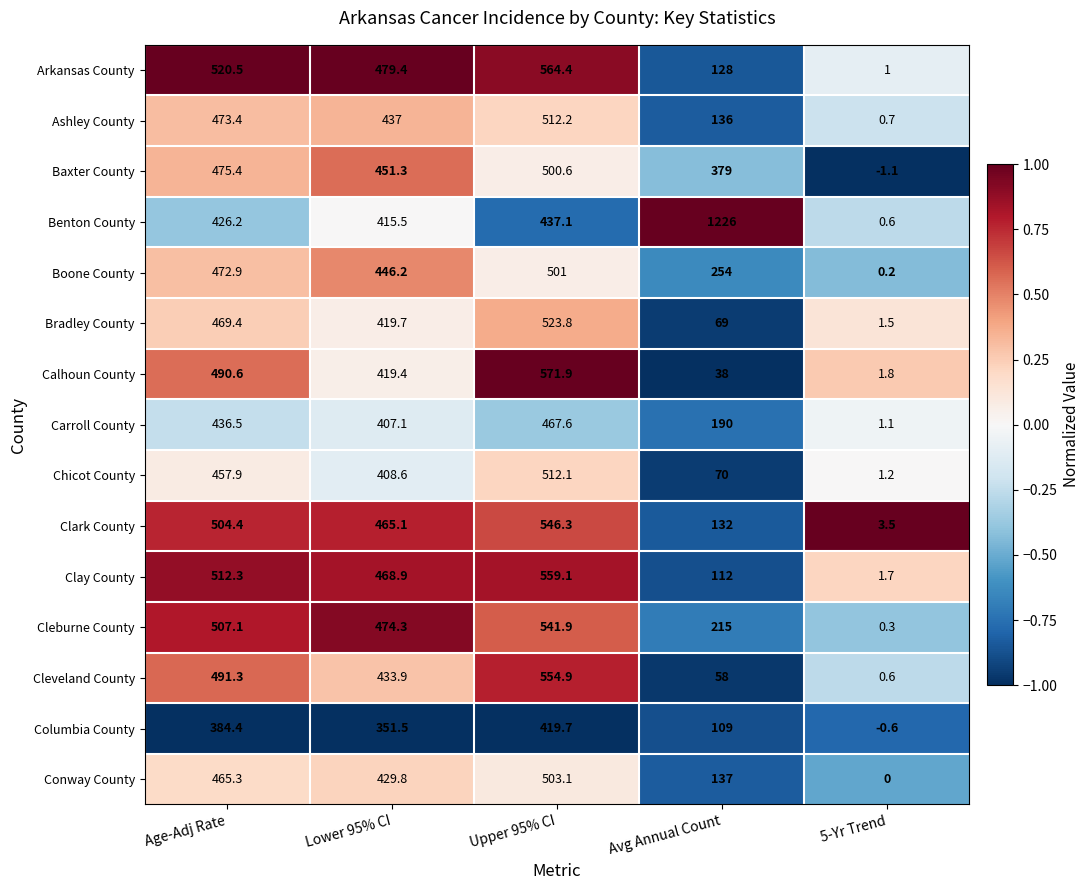

What value does the Clark County series have at Avg Annual Count?

132.0